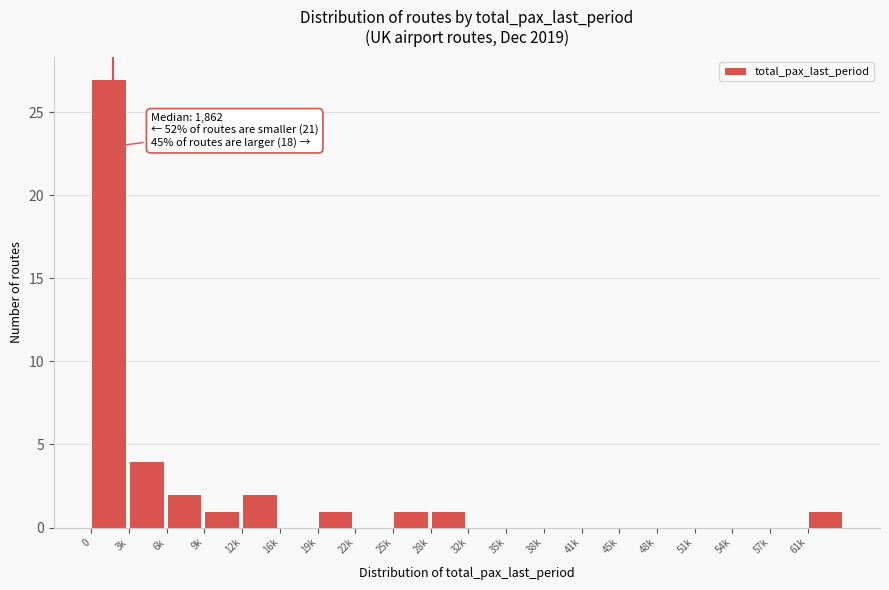

Reading right to left, extract all data points from this chart.

61k=1	57k=0	54k=0	51k=0	48k=0	45k=0	41k=0	38k=0	35k=0	32k=0	28k=1	25k=1	22k=0	19k=1	16k=0	12k=2	9k=1	6k=2	3k=4	0=27